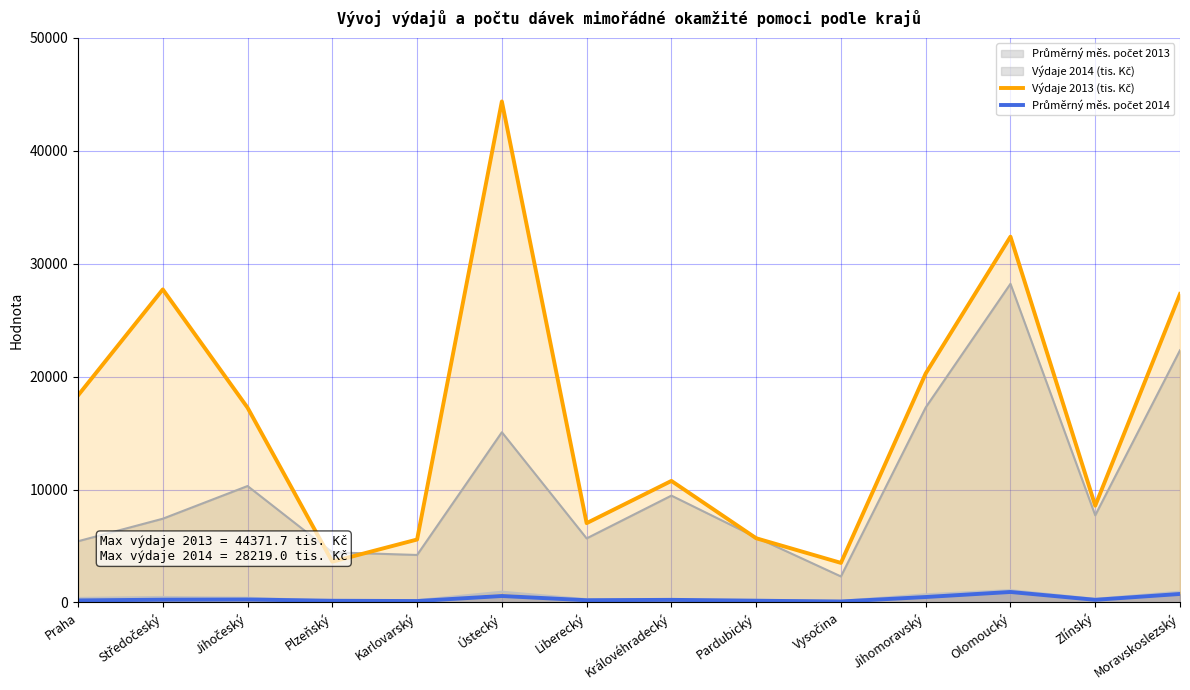

What is the label of the 8th point from the left?

Královéhradecký